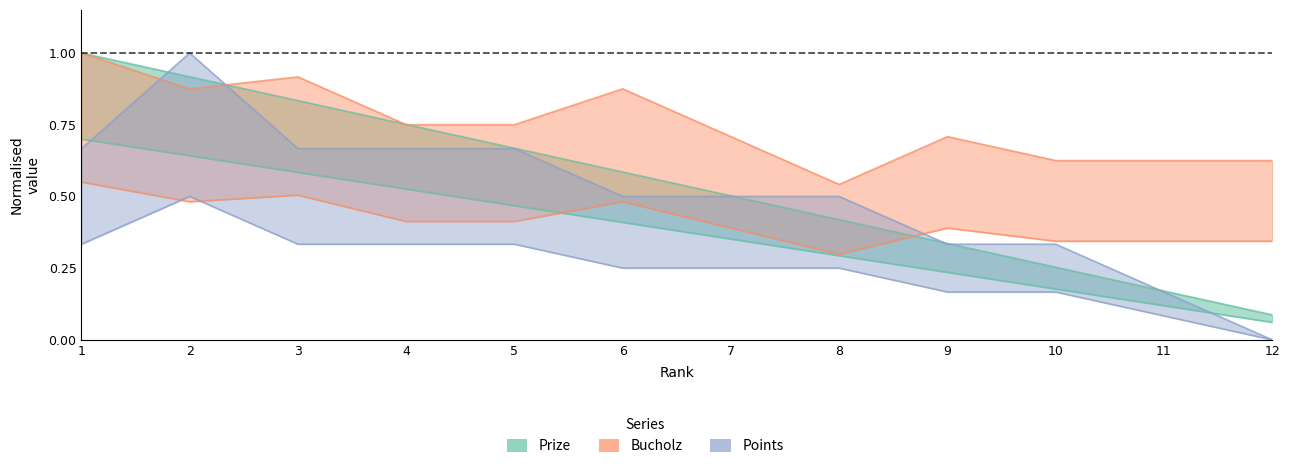

Which series has the largest total across all categories?

Bucholz